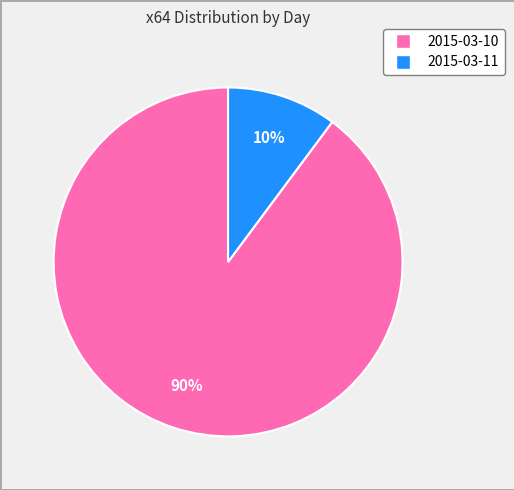

Combined, do 2015-03-10 and 2015-03-11 account for over 50%?

Yes